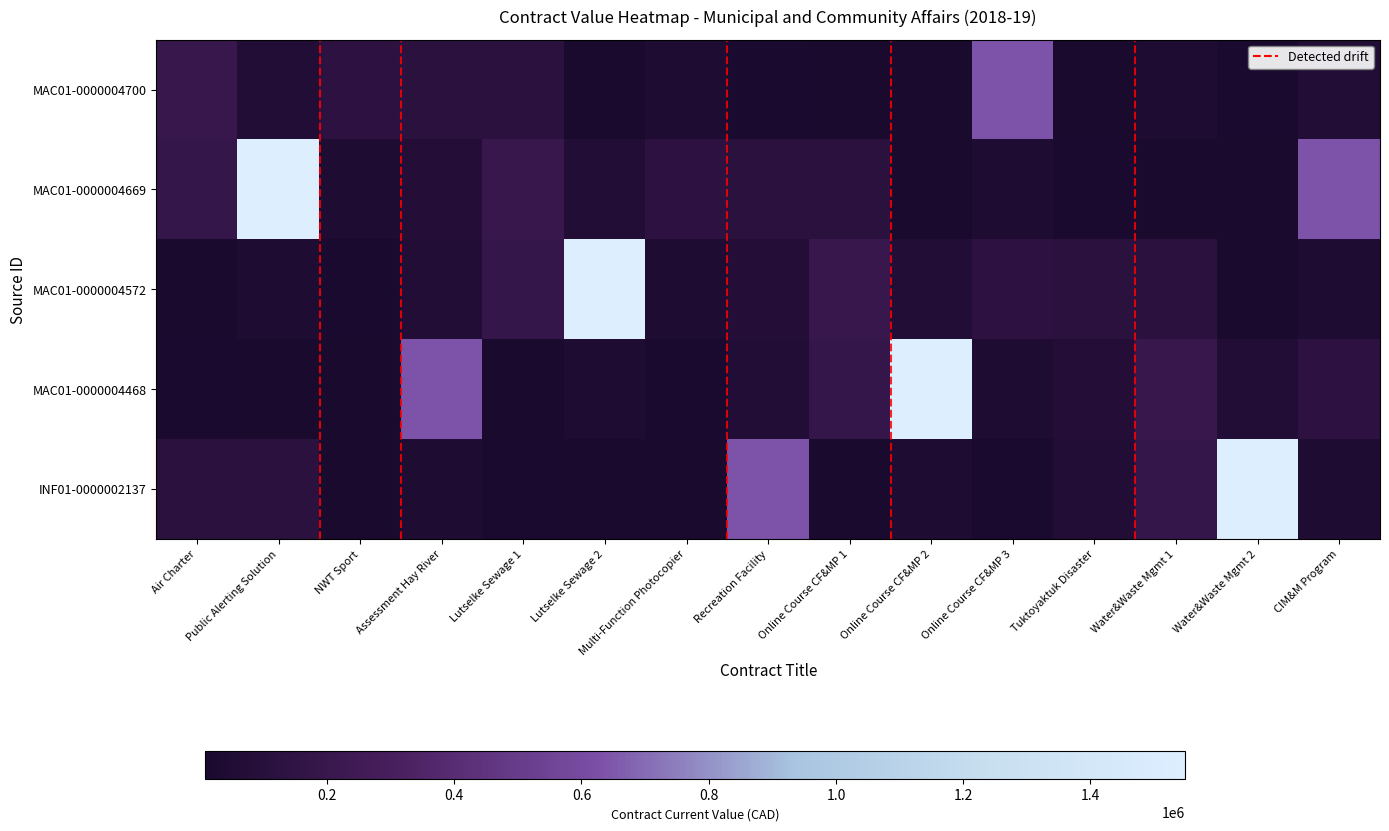

At how many categories does at least one series exceed 0?

15